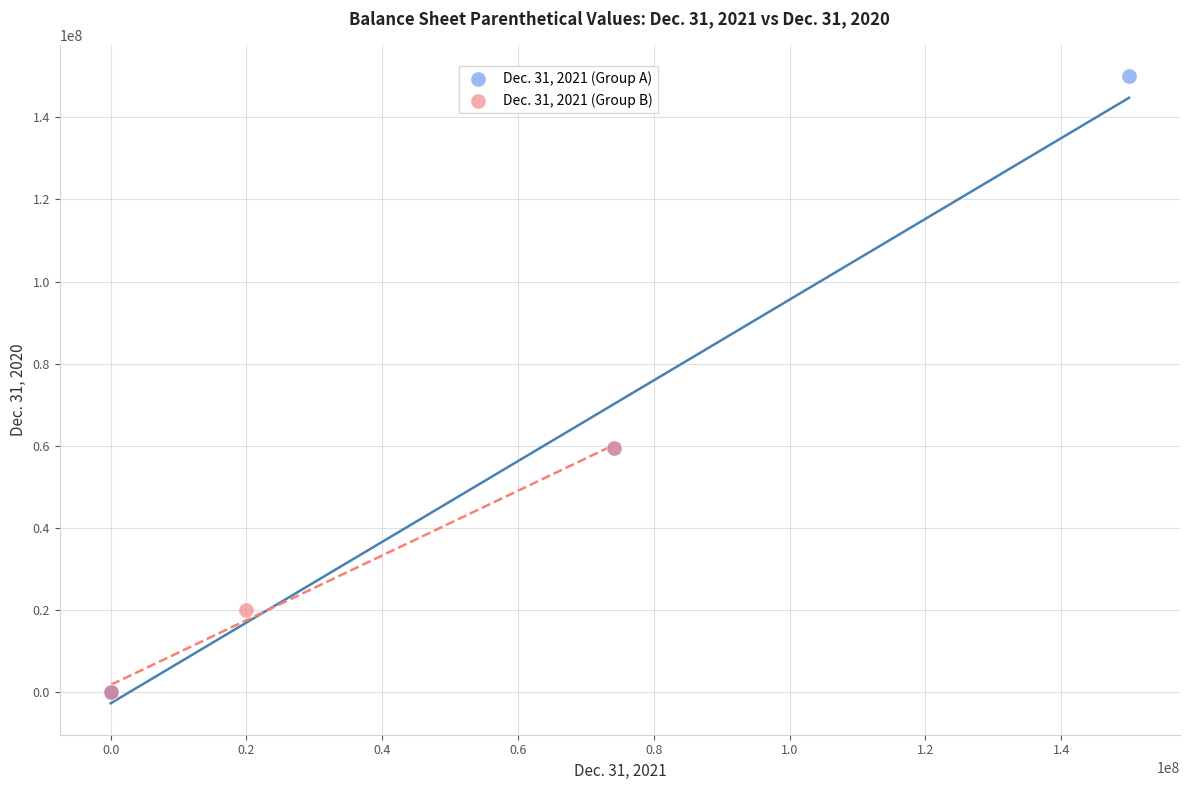

Which series reaches the maximum Y coordinate?

Dec. 31, 2021 (Group A)